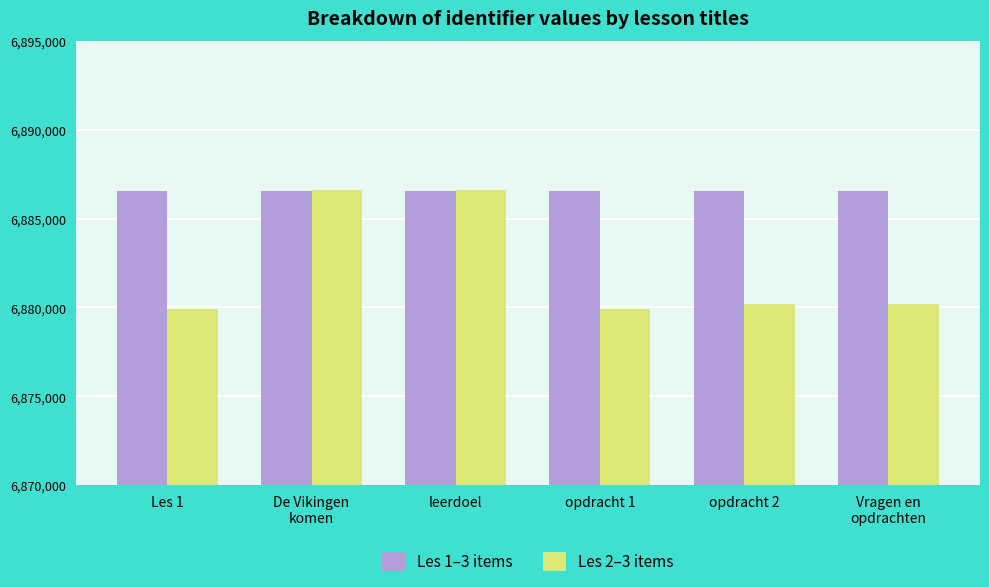

What is the difference between the maximum and second lowest values in the Les 2–3 items series?

6654